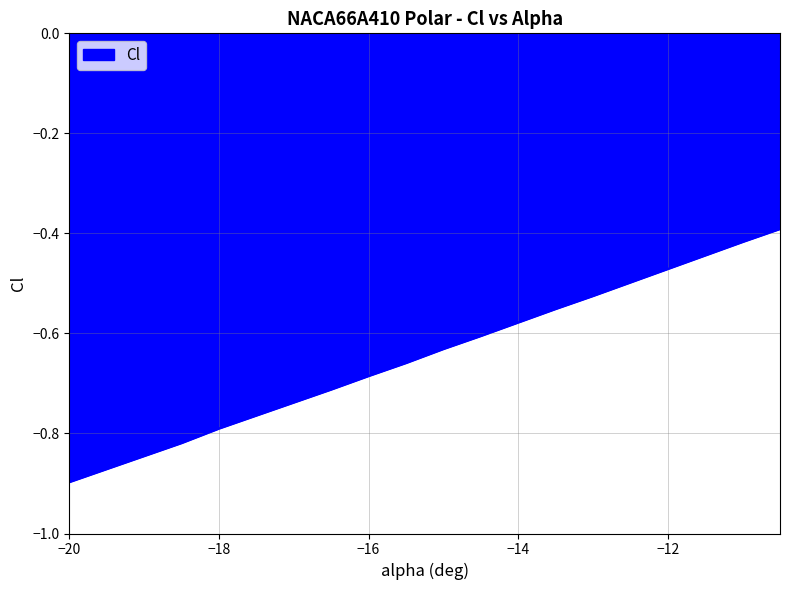

What is the difference between the maximum and minimum values?

0.5